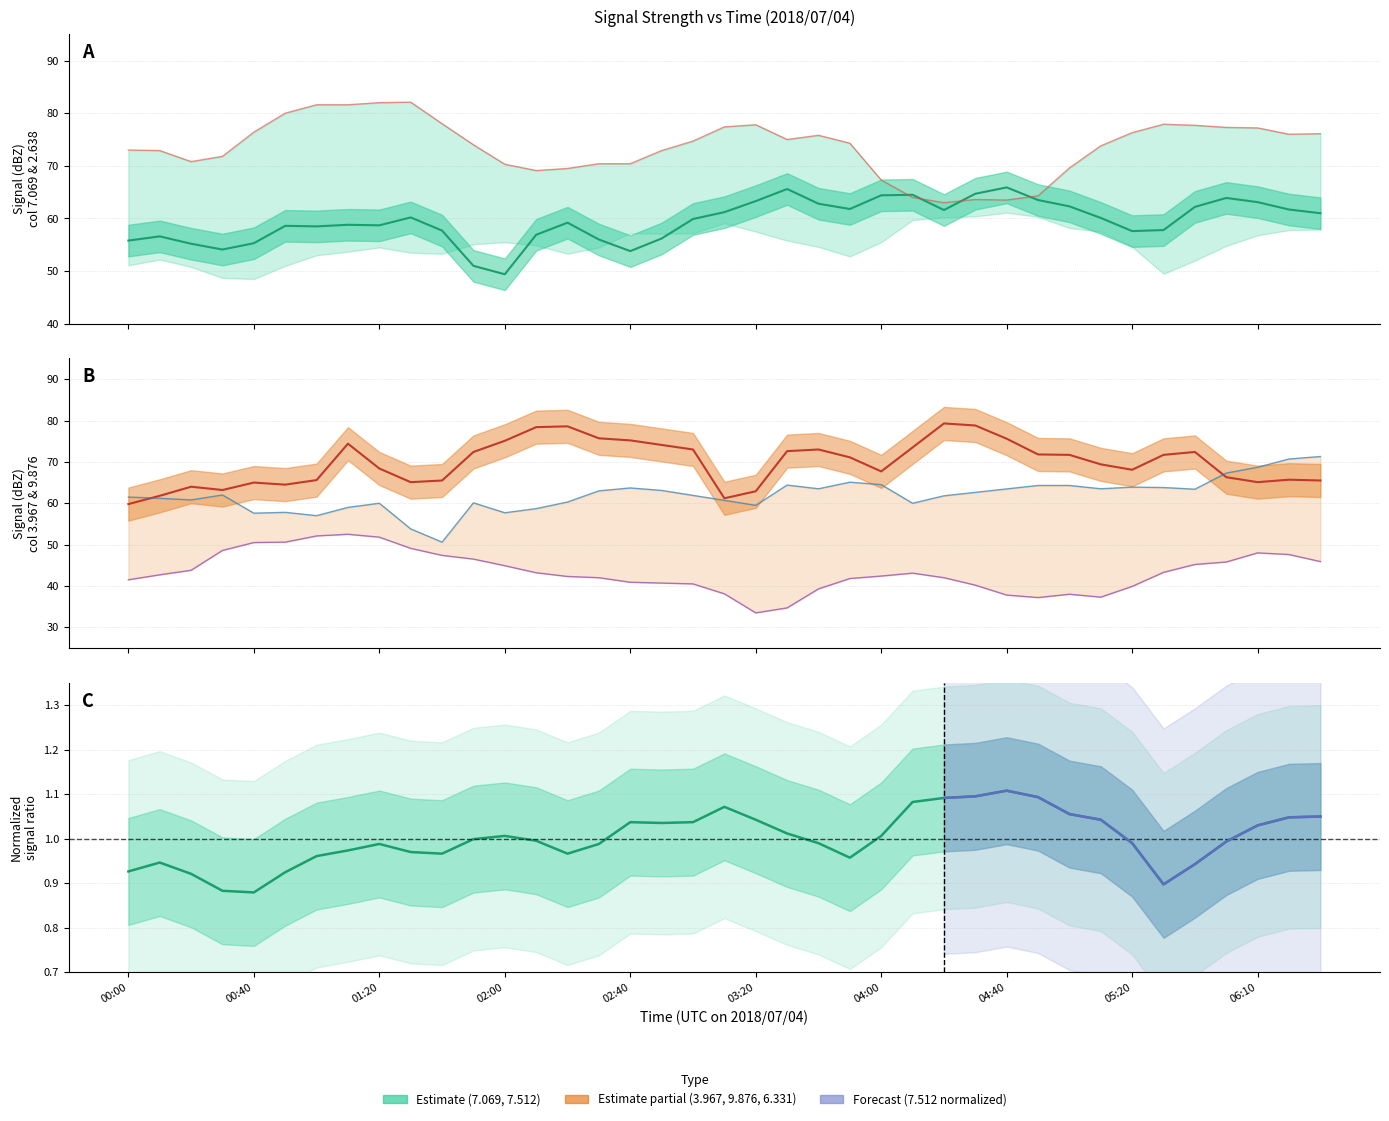

Count the number of categories in the chart.

39